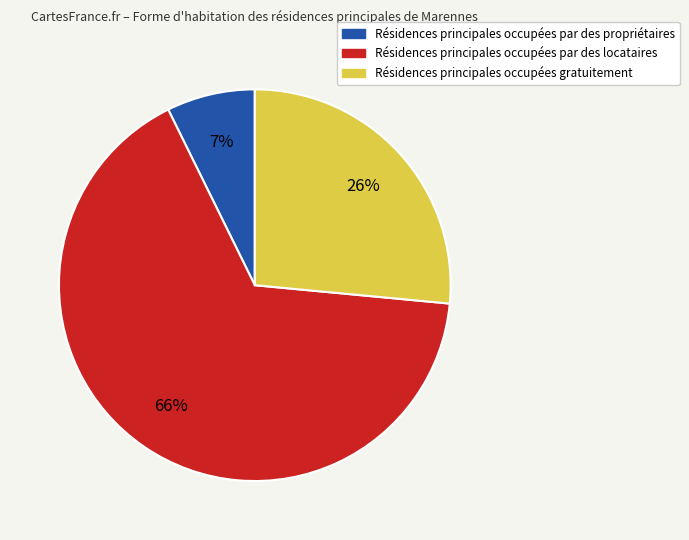

How many segments does this pie chart have?

3